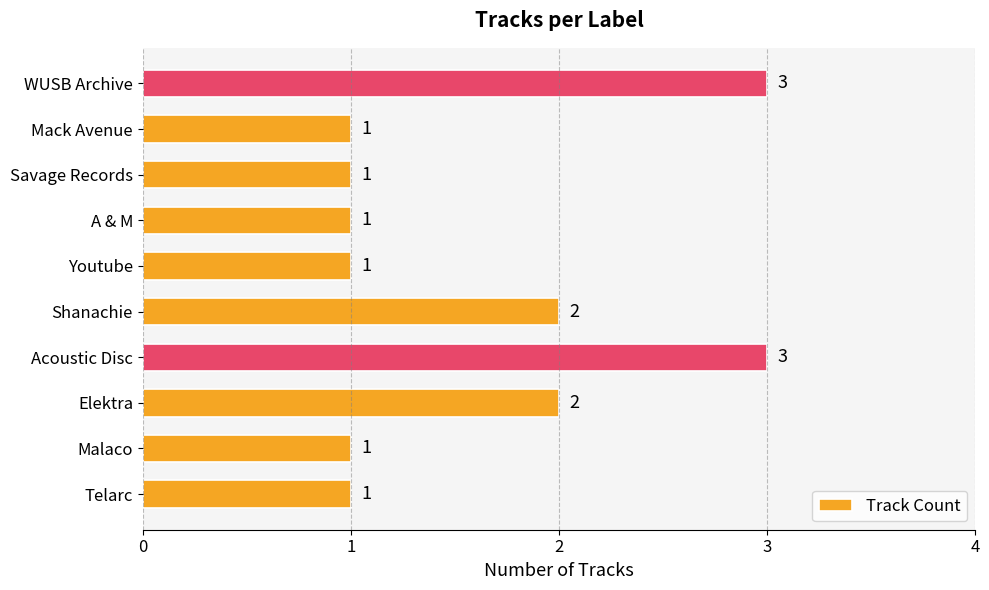

Approximately how many times larger is the value at A & M compared to Shanachie?

0.5